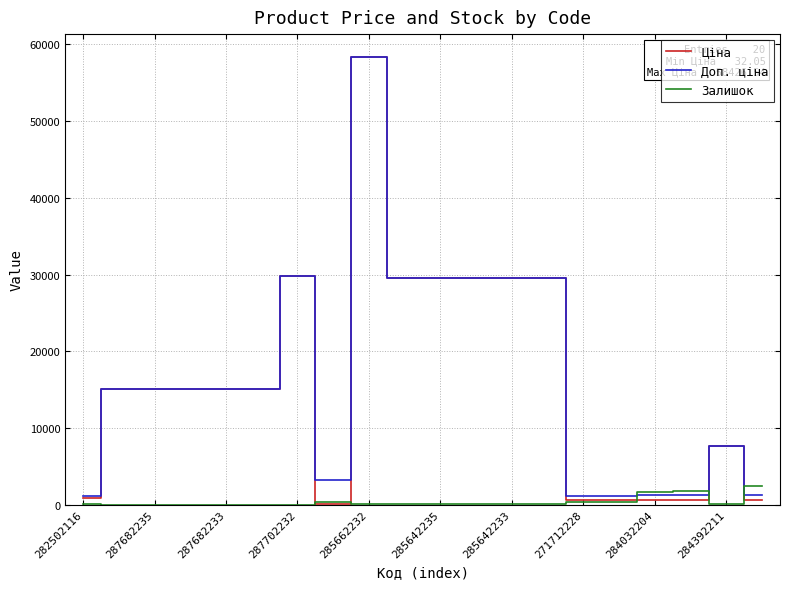

What is the difference between the second highest and minimum values in the Залишок series?

1786.0